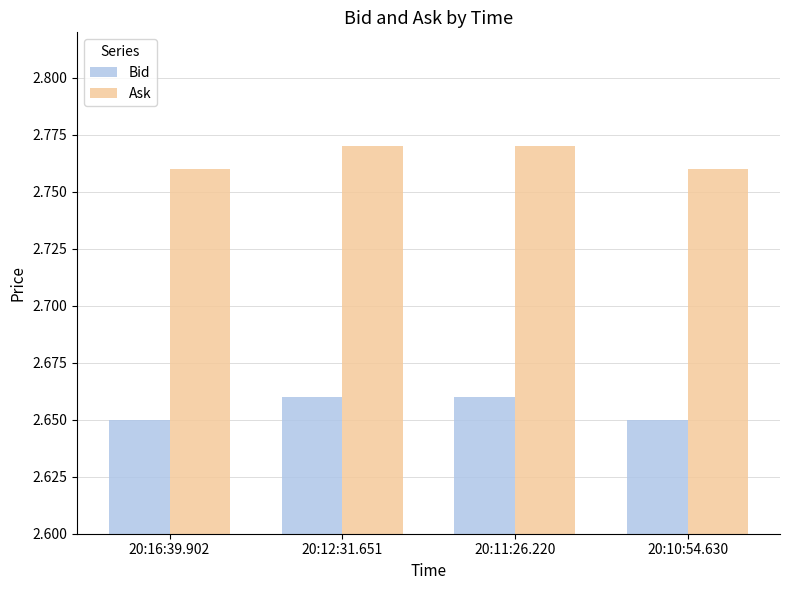

The value of Bid at 20:10:54.630 is 4.0. True or false?

False